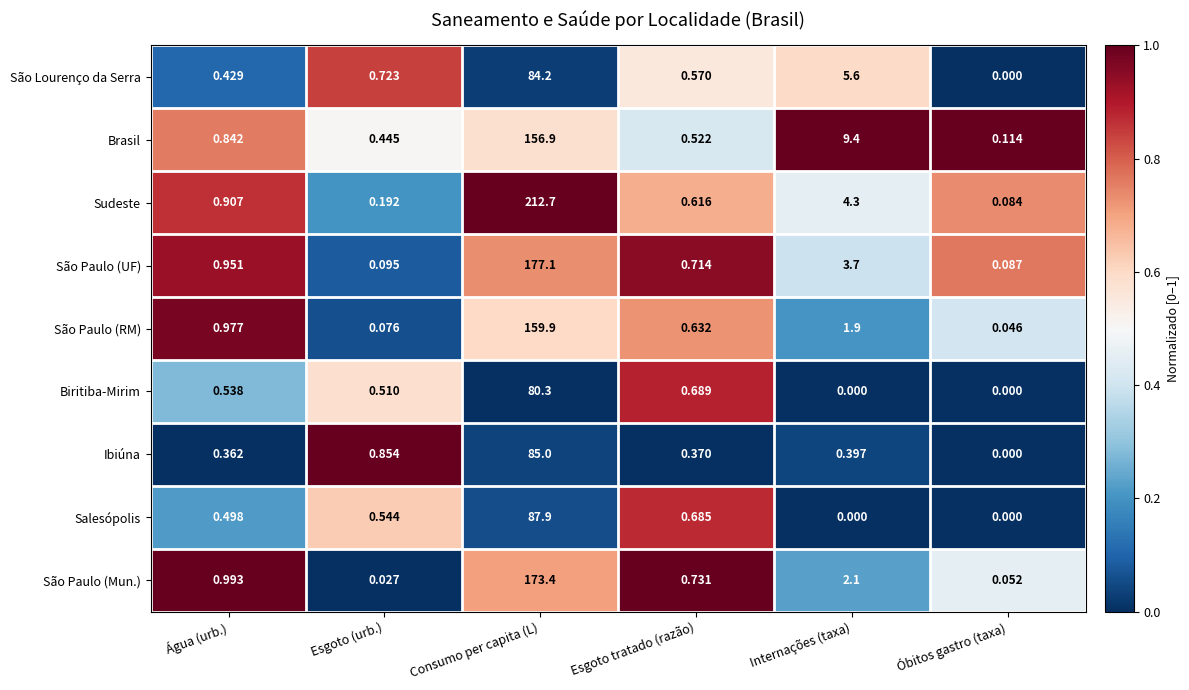

At which label is Salesópolis closest to 43?

Esgoto tratado (razão)